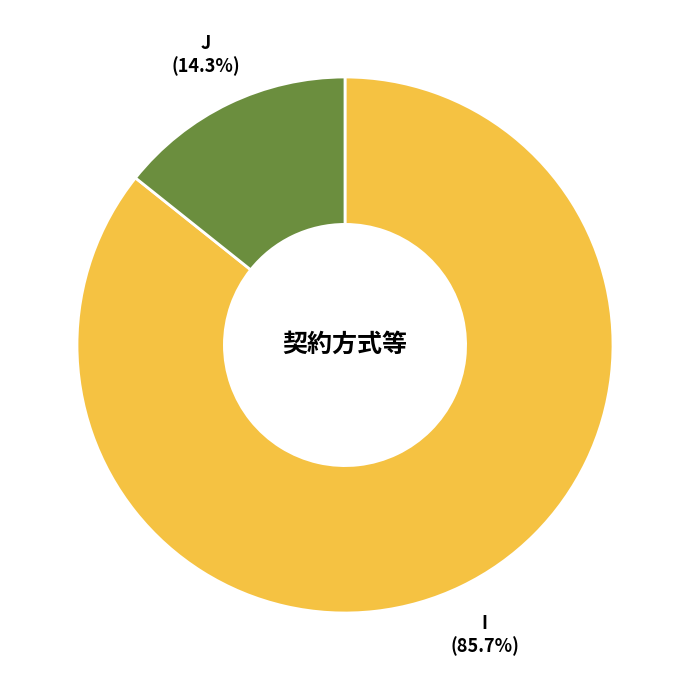

Is there a majority slice in this chart?

Yes